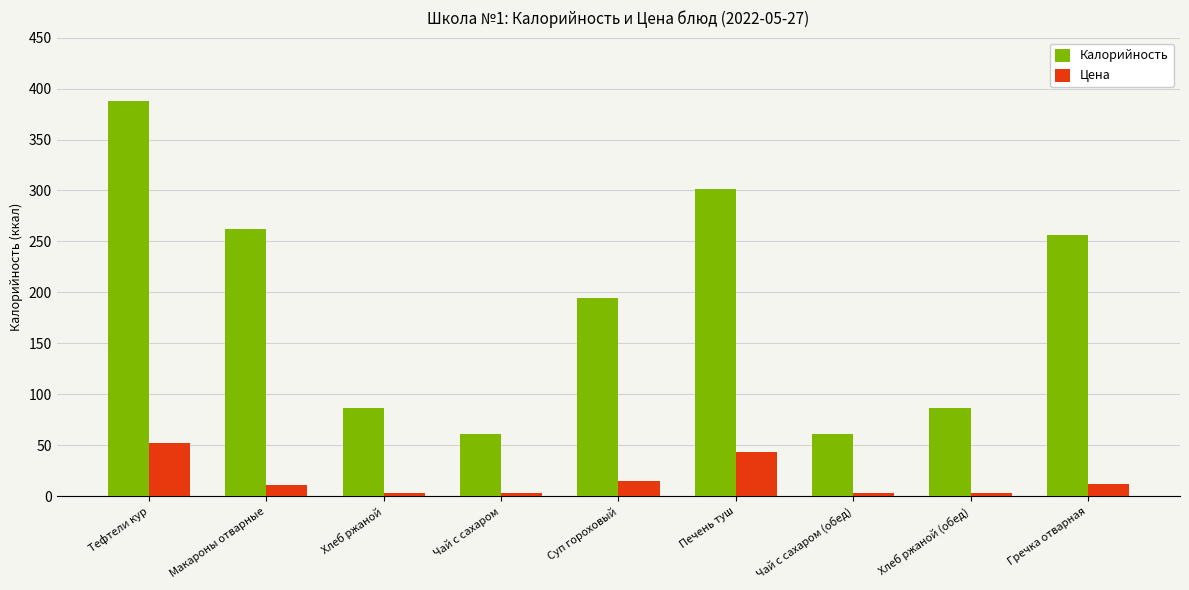

What is the total value across all series at Гречка отварная?

268.9